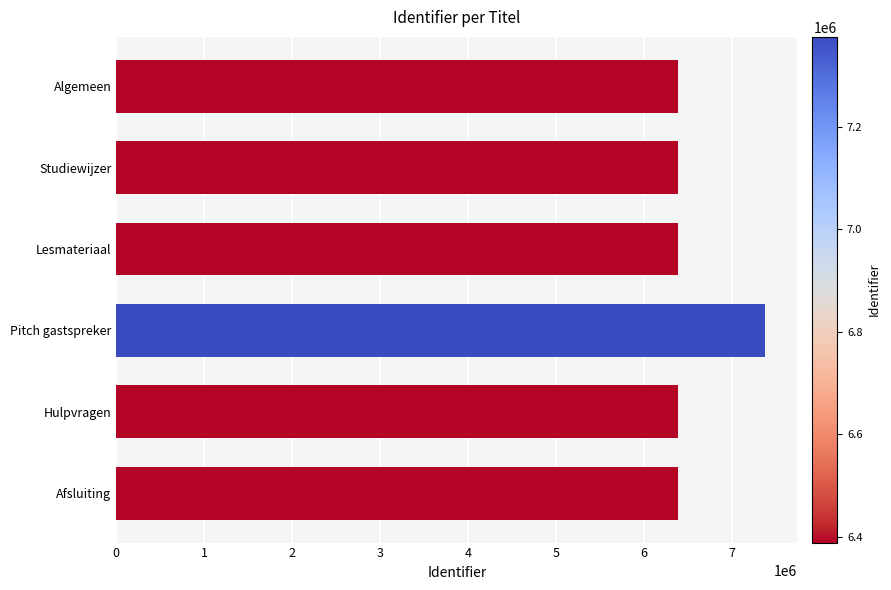

What is the maximum value shown in the chart?

7376107